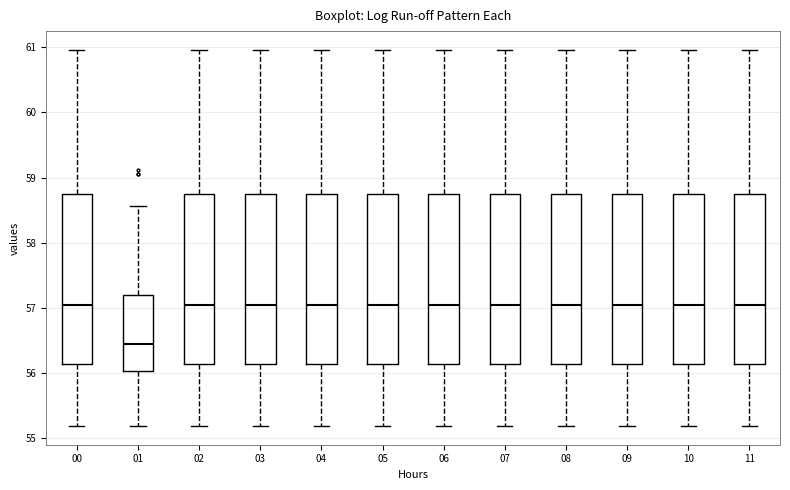

Reading left to right, transcribe this box plot: for each box, give where its median line is, the range the box spans, and where its two whiskers end, as read against the y-axis. The values are not printed on the chart, so give them approximately, as read against the axis.

00: median 57.0, box 56.1 to 58.7, whiskers 55.2 to 61.0
01: median 56.4, box 56.0 to 57.2, whiskers 55.2 to 58.6
02: median 57.0, box 56.1 to 58.7, whiskers 55.2 to 61.0
03: median 57.0, box 56.1 to 58.7, whiskers 55.2 to 61.0
04: median 57.0, box 56.1 to 58.7, whiskers 55.2 to 61.0
05: median 57.0, box 56.1 to 58.7, whiskers 55.2 to 61.0
06: median 57.0, box 56.1 to 58.7, whiskers 55.2 to 61.0
07: median 57.0, box 56.1 to 58.7, whiskers 55.2 to 61.0
08: median 57.0, box 56.1 to 58.7, whiskers 55.2 to 61.0
09: median 57.0, box 56.1 to 58.7, whiskers 55.2 to 61.0
10: median 57.0, box 56.1 to 58.7, whiskers 55.2 to 61.0
11: median 57.0, box 56.1 to 58.7, whiskers 55.2 to 61.0